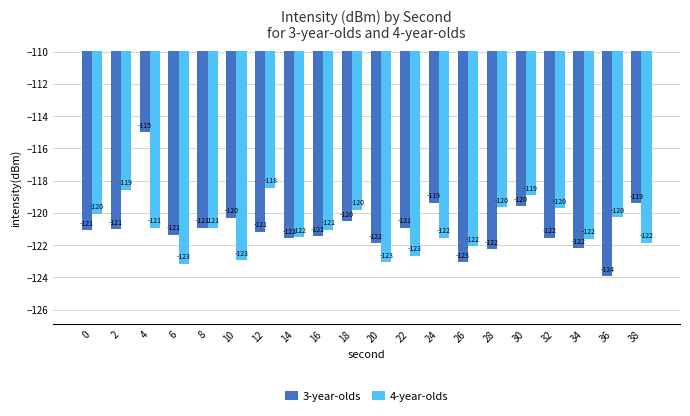

What is the difference between the maximum and minimum values in the 4-year-olds series?

4.7